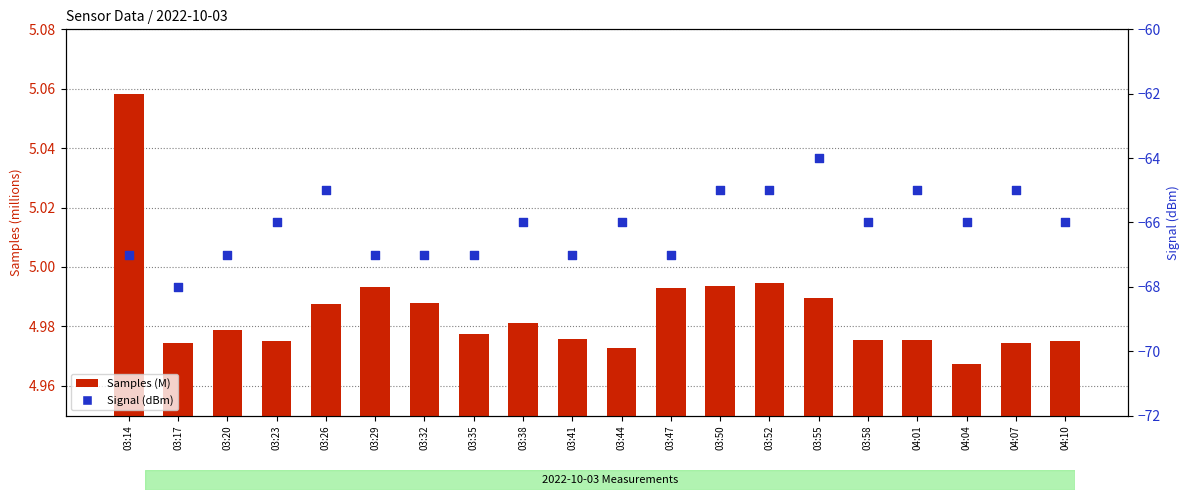

Which series has the largest Y range (max minus min)?

Signal (dBm)